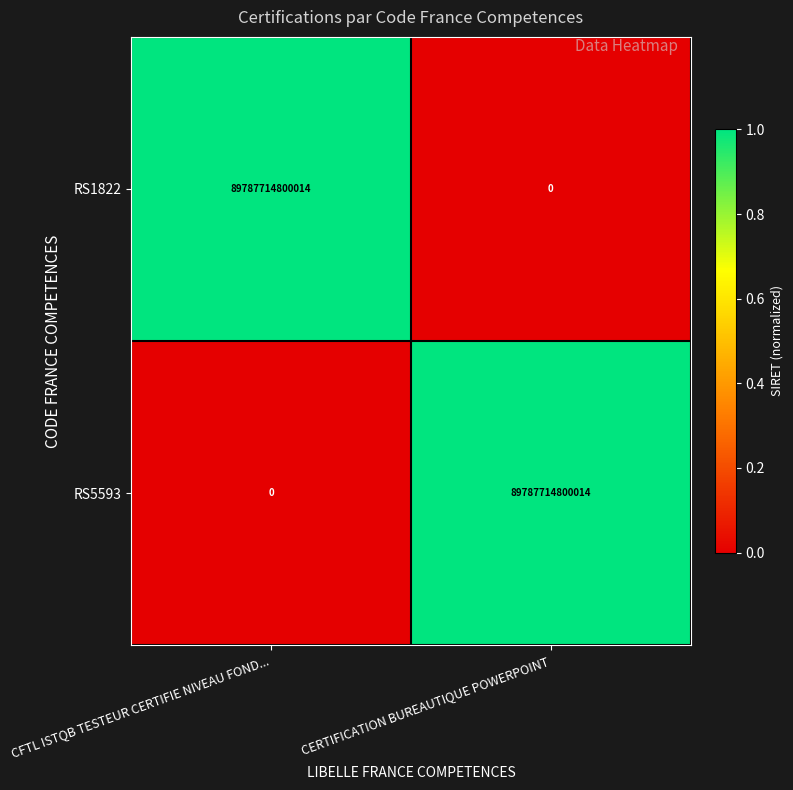

Is the value of RS1822 at CERTIFICATION BUREAUTIQUE POWERPOINT greater than the value of RS5593 at CERTIFICATION BUREAUTIQUE POWERPOINT?

No